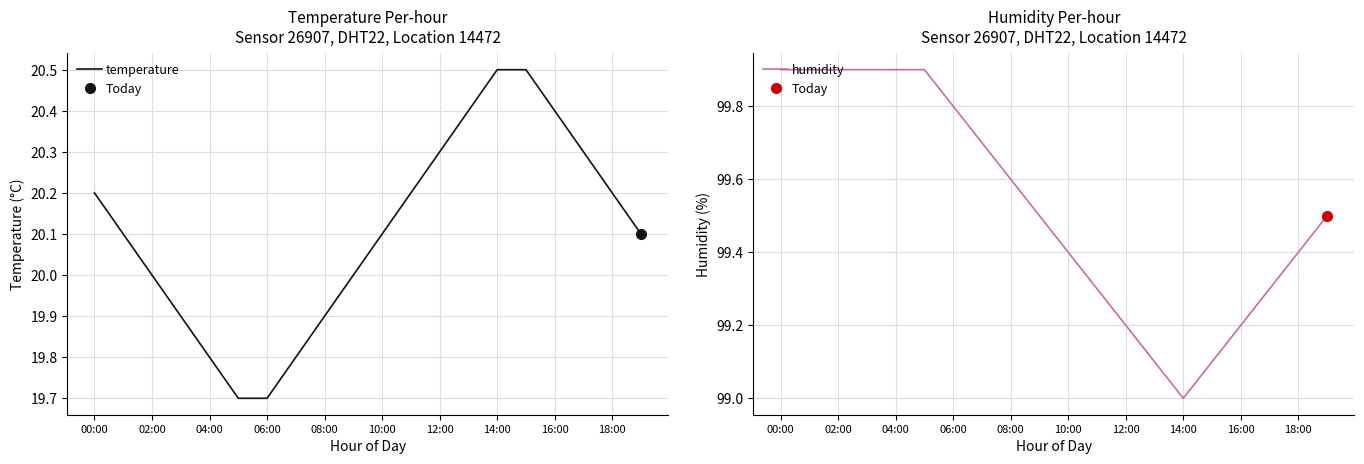

How many lines are shown in the chart?

2